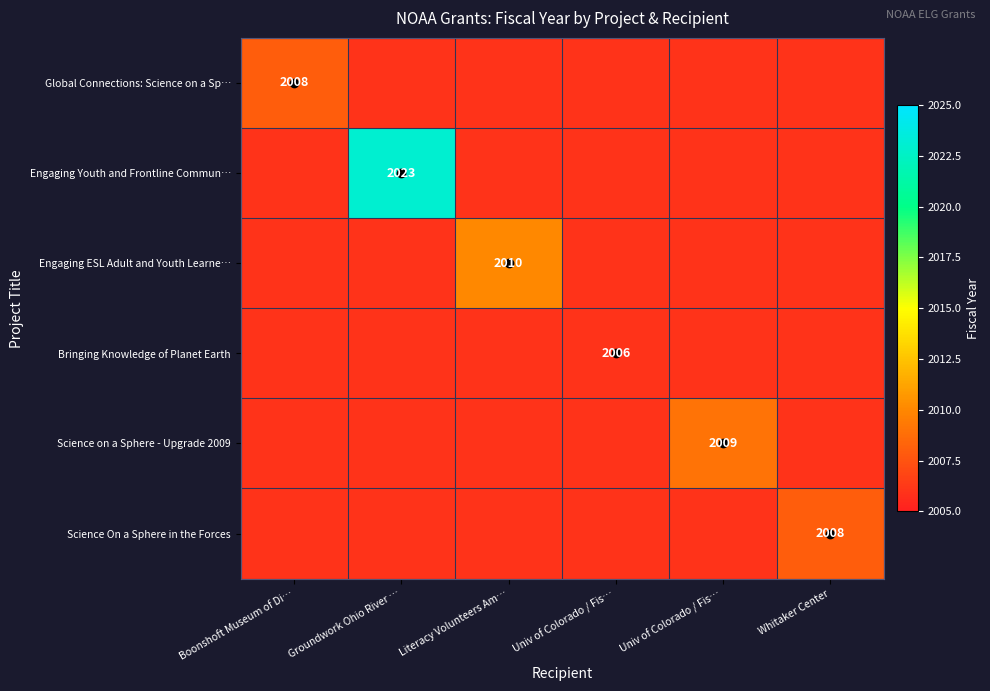

At which category does the chart reach its peak across all series?

Groundwork Ohio River …